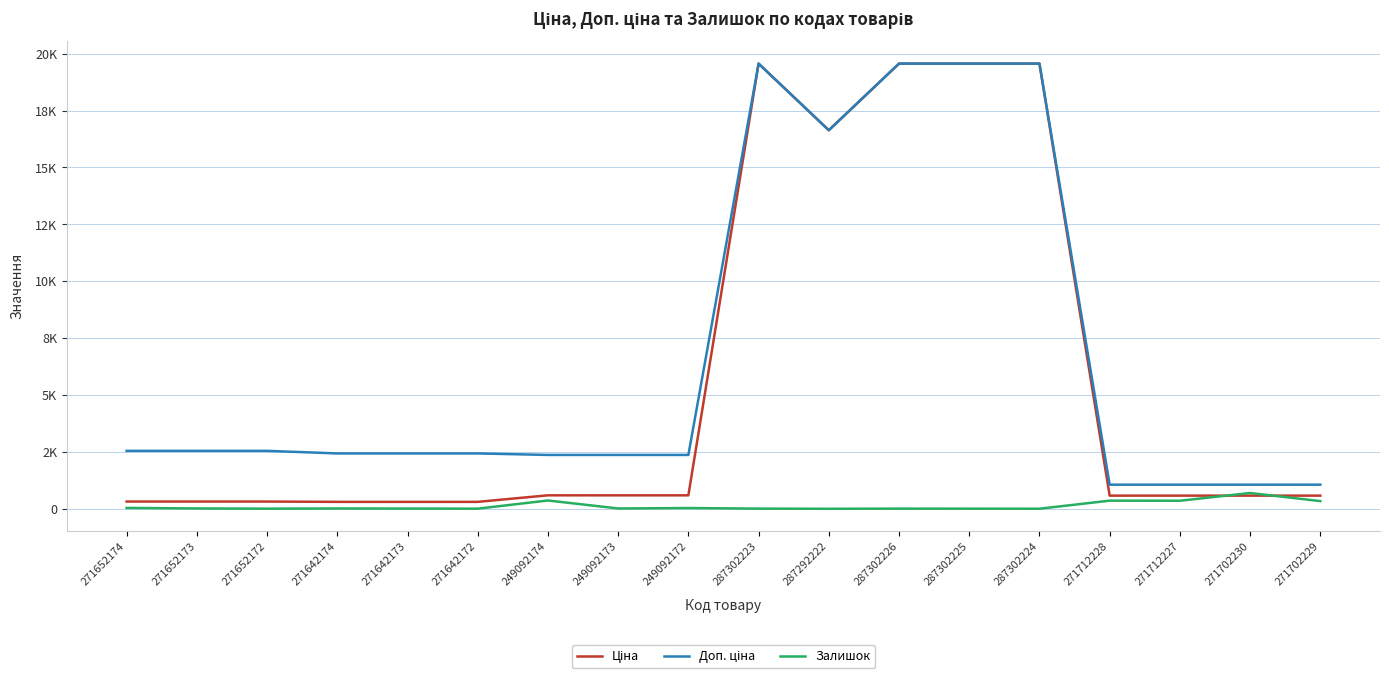

Does the chart have visible grid lines?

Yes